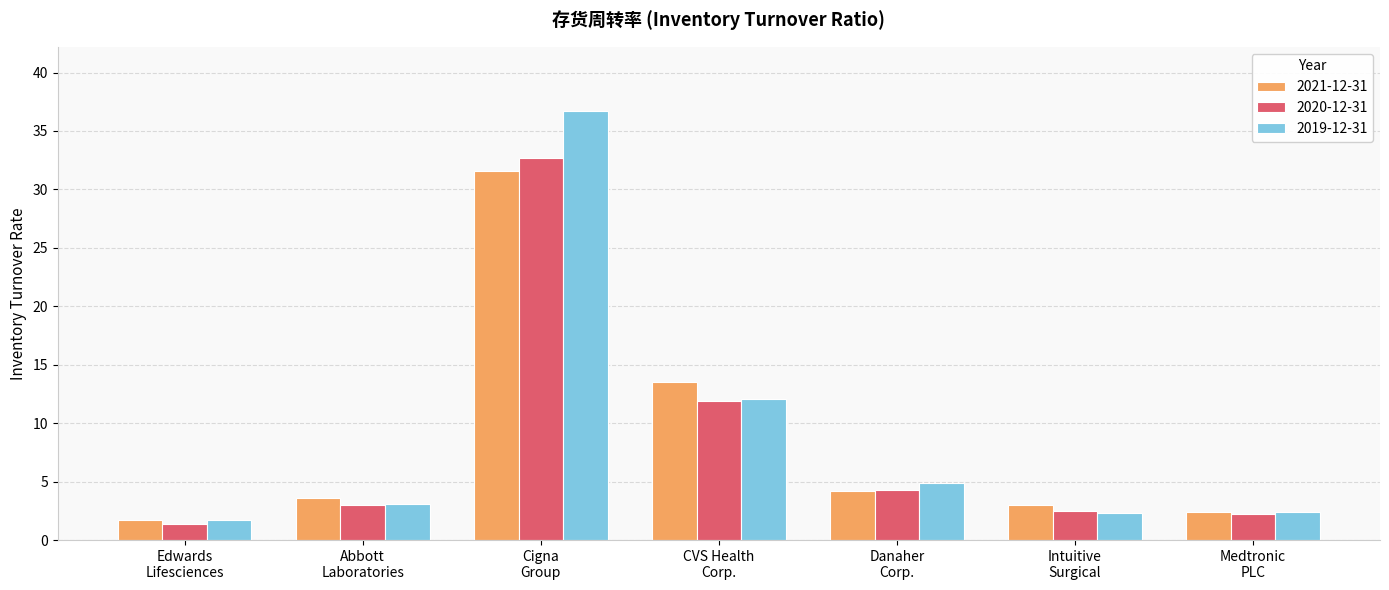

True or false: 2020-12-31 has a value of 3.0 at Abbott
Laboratories.

True